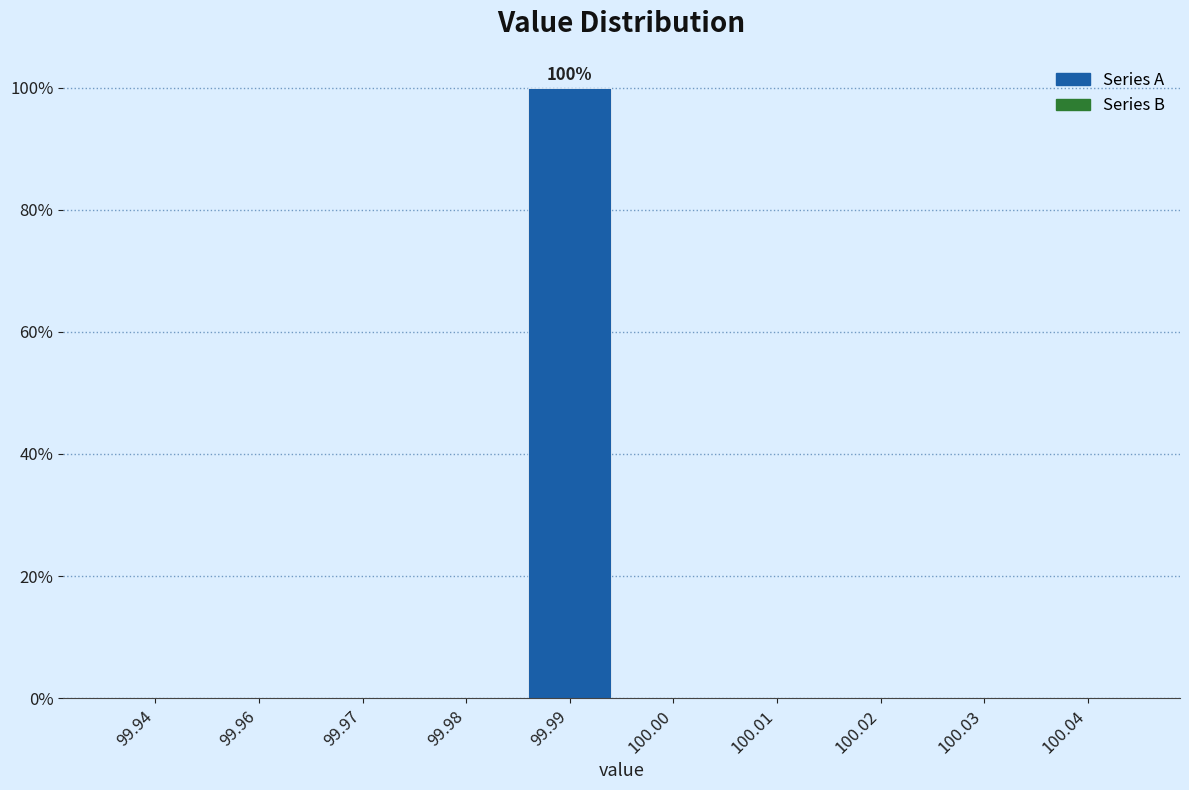

Reading right to left, transcribe all the data shown in this chart.

100.04=0	100.03=0	100.02=0	100.01=0	100.00=0	99.99=100	99.98=0	99.97=0	99.96=0	99.94=0